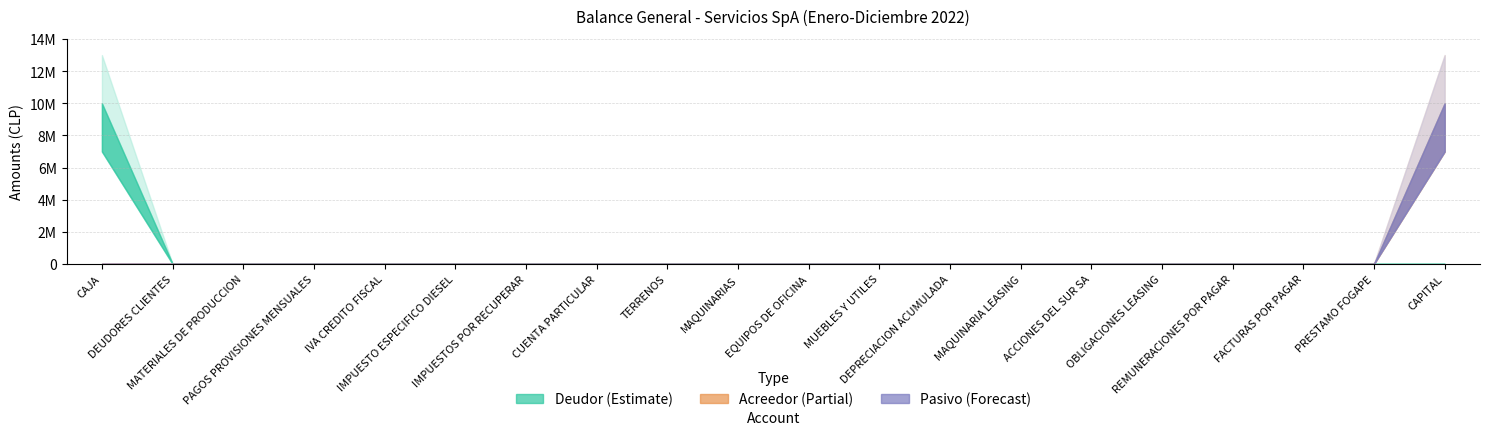

Which series has the widest spread of values?

Deudor